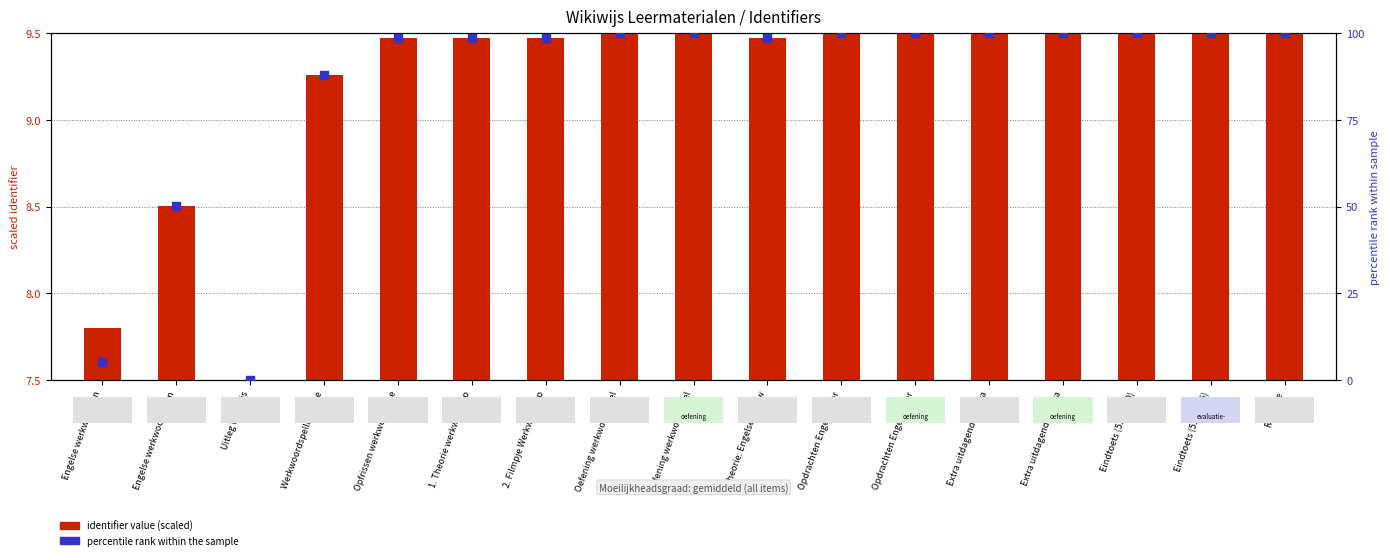

Is the value of identifier value (scaled) at Extra uitdagende opdra greater than the value of percentile rank within the sample at Werkwoordspelling: hoe?

No